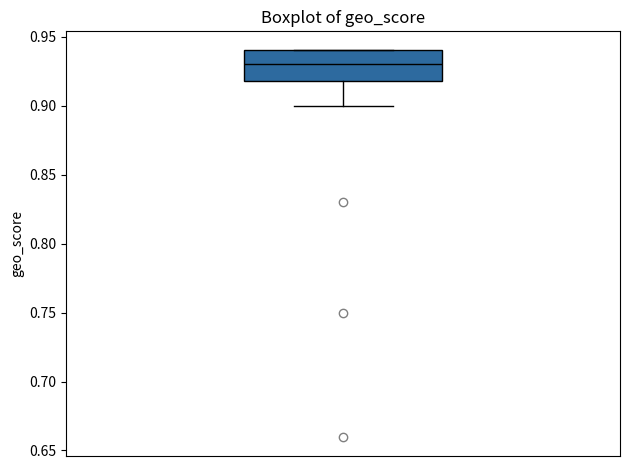

Read this box plot against the y-axis: the position of the median line, the range covered by the box, and the ends of both whiskers. The values are not printed on the chart, so give them approximately, as read against the axis.

median 0.93, box 0.92 to 0.94, whiskers 0.90 to 0.94